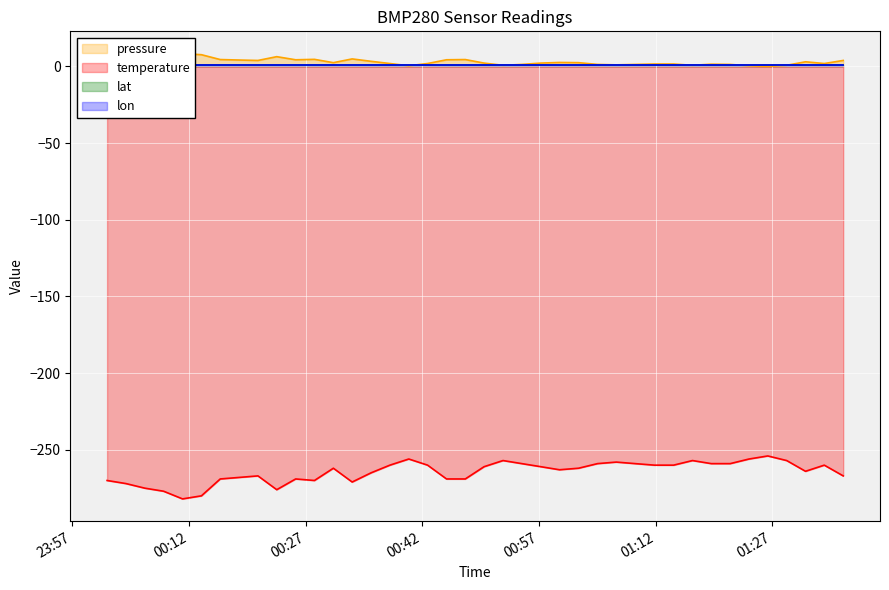

What is the lowest value of the temperature series?

-282